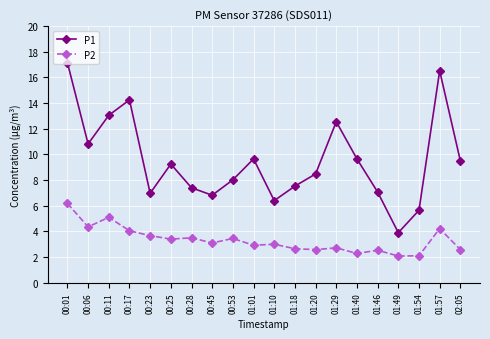

True or false: P2 and P1 cross at least once.

False